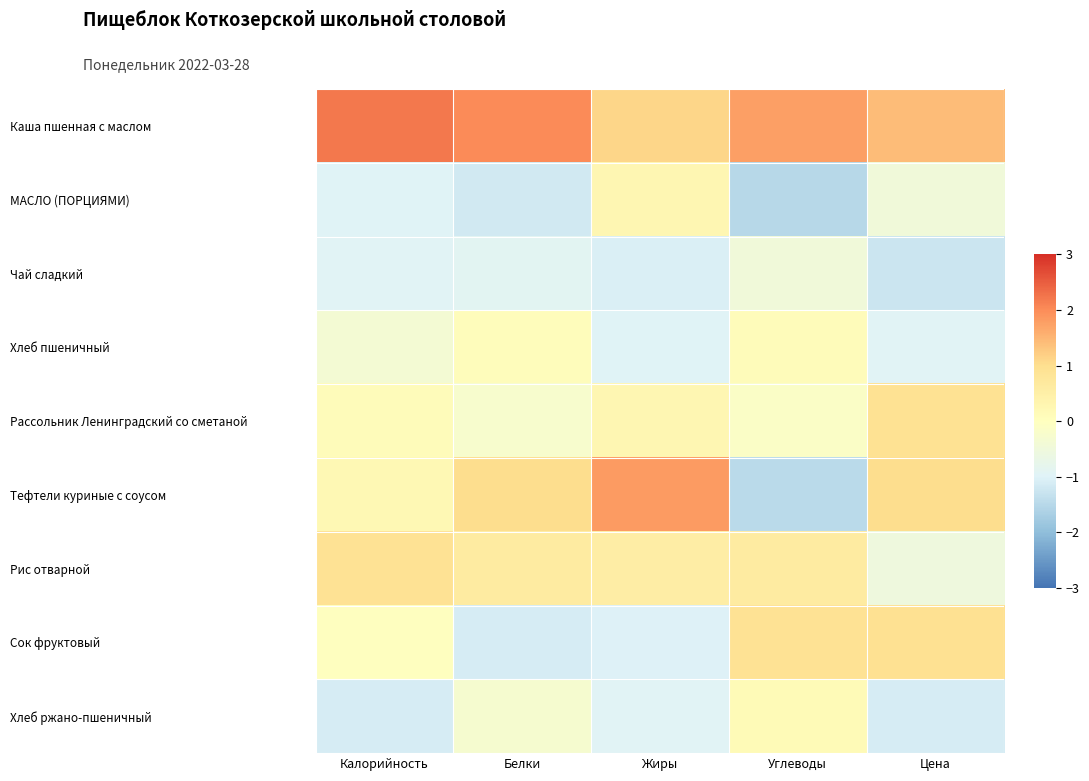

Reading right to left, extract all data points from this chart.

Каша пшенная с маслом: Цена=1.4	Углеводы=1.8	Жиры=1.1	Белки=2.0	Калорийность=2.2
МАСЛО (ПОРЦИЯМИ): Цена=-0.5	Углеводы=-1.5	Жиры=0.3	Белки=-1.2	Калорийность=-1.0
Чай сладкий: Цена=-1.3	Углеводы=-0.5	Жиры=-1.1	Белки=-0.9	Калорийность=-1.0
Хлеб пшеничный: Цена=-0.9	Углеводы=0.1	Жиры=-1.0	Белки=0.1	Калорийность=-0.4
Рассольник Ленинградский со сметаной: Цена=0.9	Углеводы=-0.1	Жиры=0.3	Белки=-0.2	Калорийность=0.1
Тефтели куриные с соусом: Цена=1.0	Углеводы=-1.5	Жиры=1.8	Белки=1.0	Калорийность=0.2
Рис отварной: Цена=-0.5	Углеводы=0.6	Жиры=0.5	Белки=0.6	Калорийность=0.9
Сок фруктовый: Цена=0.9	Углеводы=0.9	Жиры=-1.0	Белки=-1.1	Калорийность=-0.0
Хлеб ржано-пшеничный: Цена=-1.1	Углеводы=0.1	Жиры=-1.0	Белки=-0.3	Калорийность=-1.1